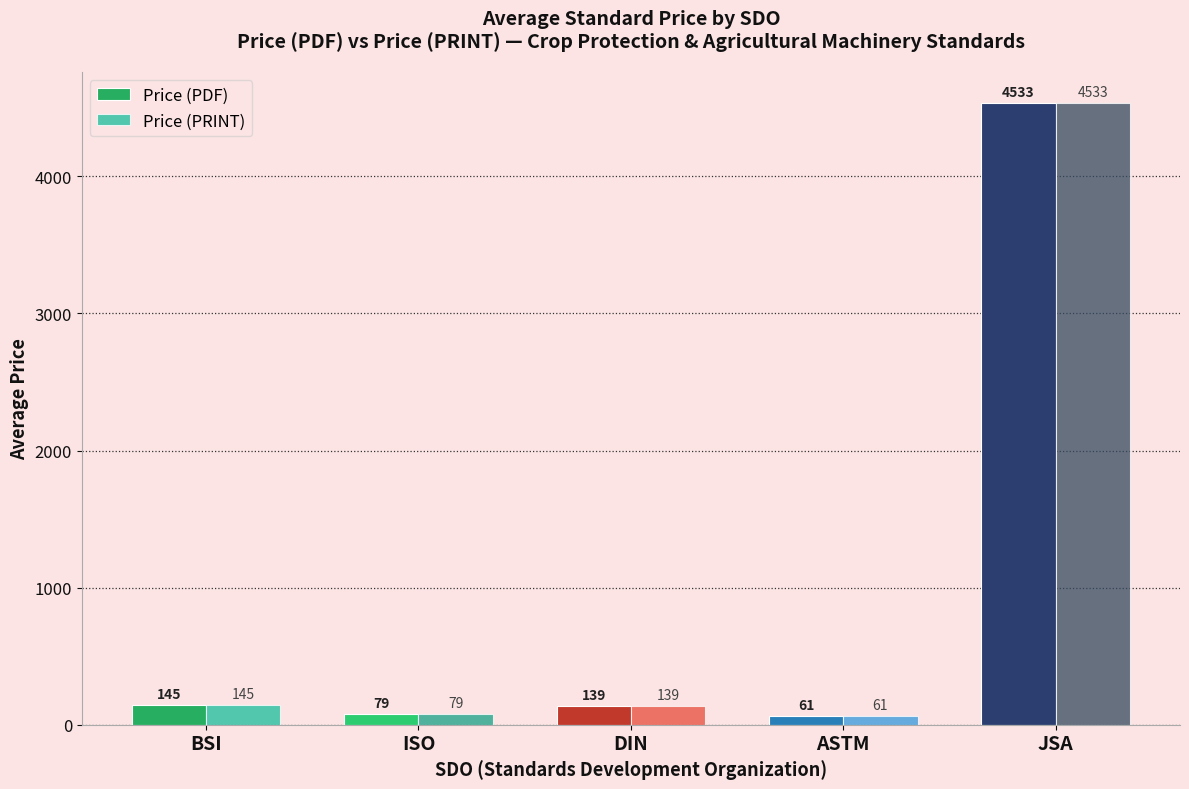

How many data points in Price (PRINT) are above 139?

3